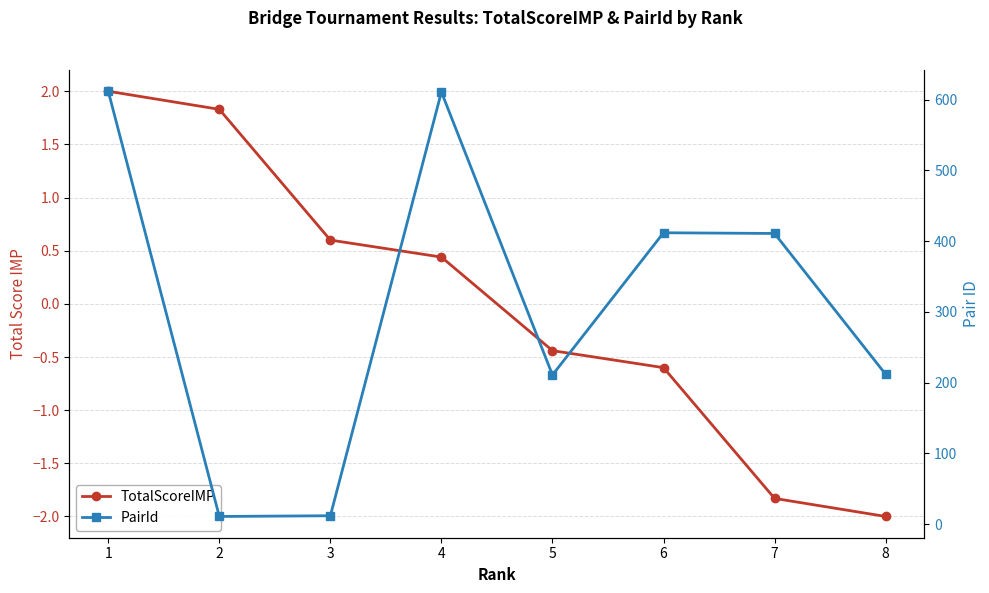

The value of PairId at 4 is 611.0. True or false?

True